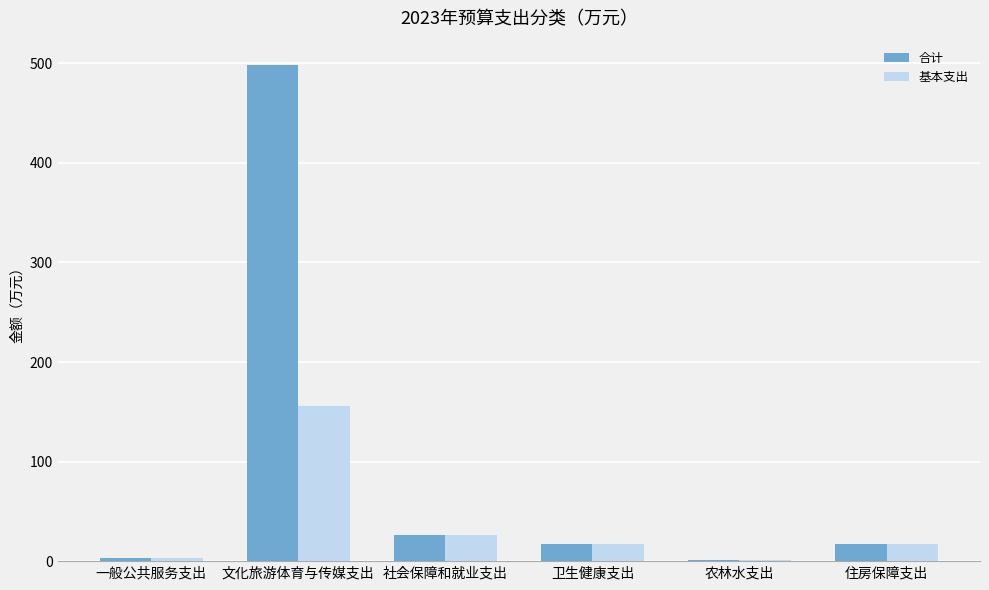

The 基本支出 series shows 25.8 at 社会保障和就业支出. True or false?

True